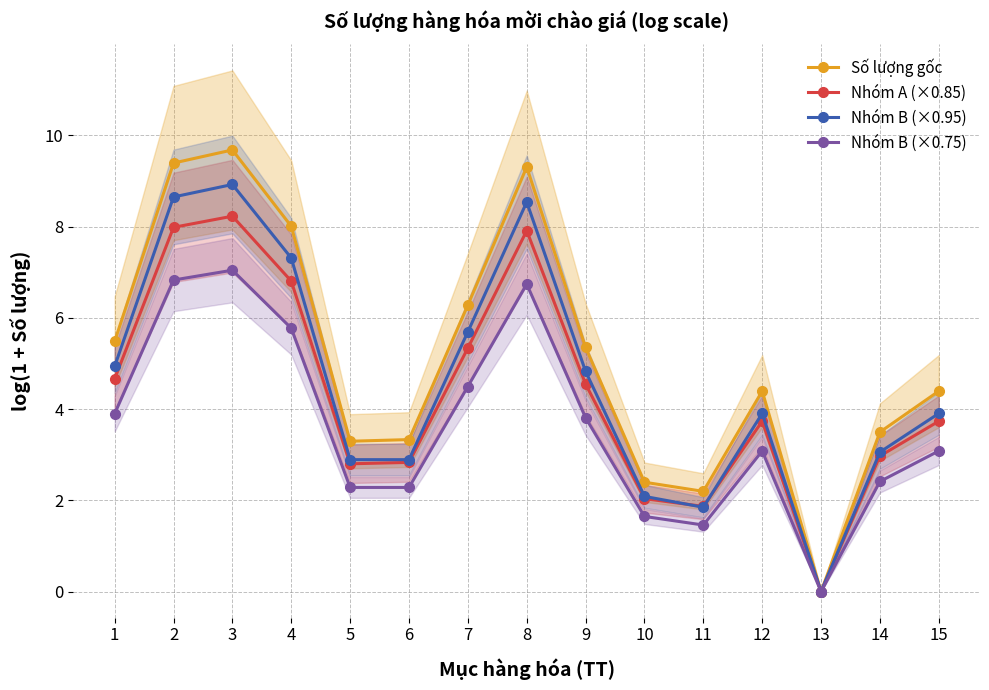

What is the average value of the Nhóm A (×0.85) series?

4.4